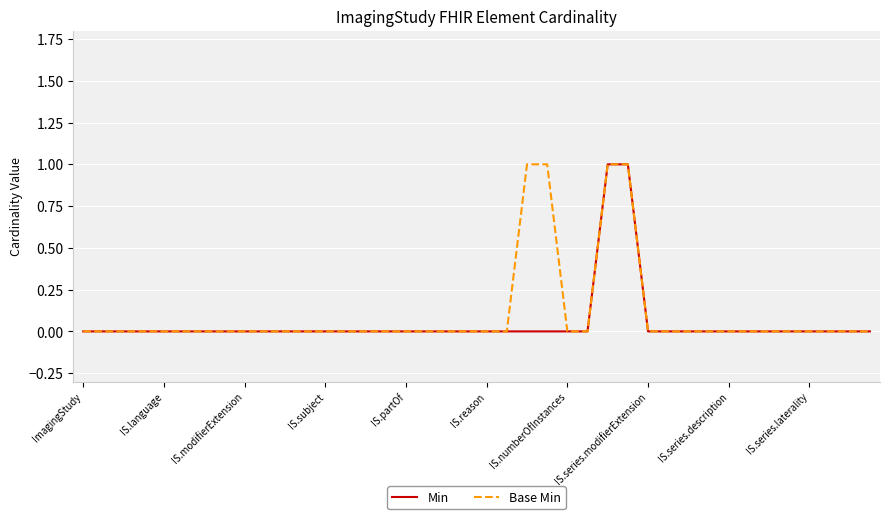

What are all the series names shown in the legend?

Min, Base Min